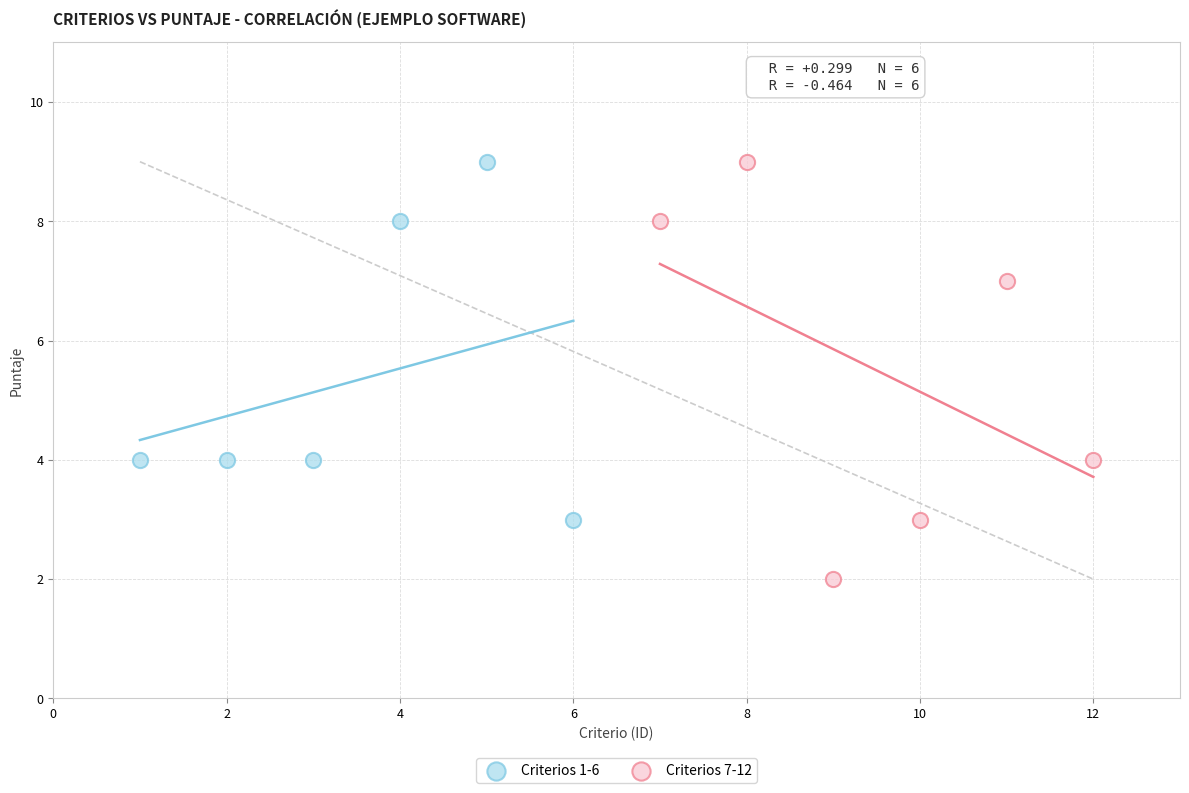

Which series contains the lowest Y value?

Criterios 7-12